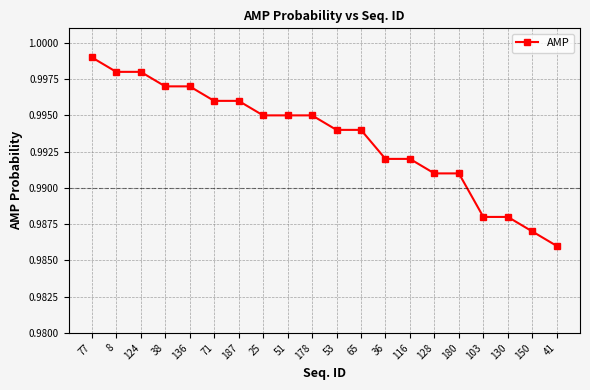

What position from the right is 71?

15